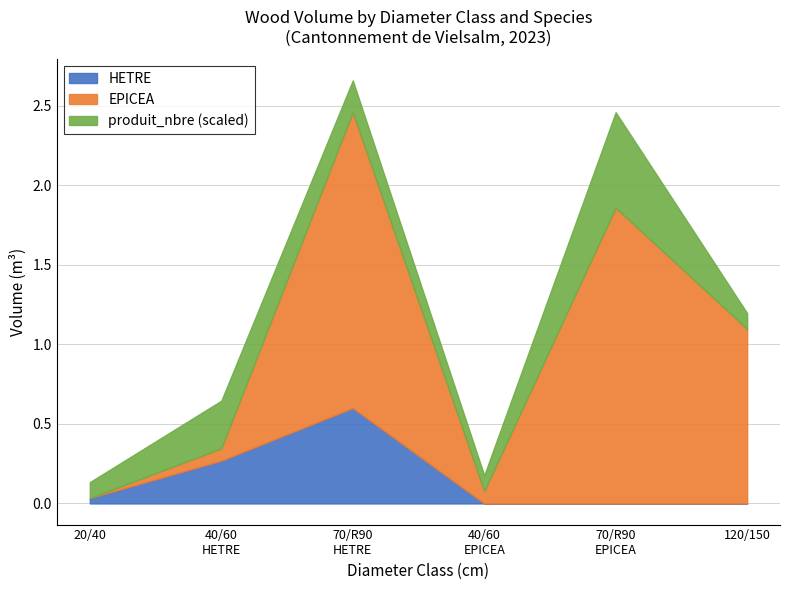

What is the difference between the maximum and minimum values in the HETRE series?

0.6